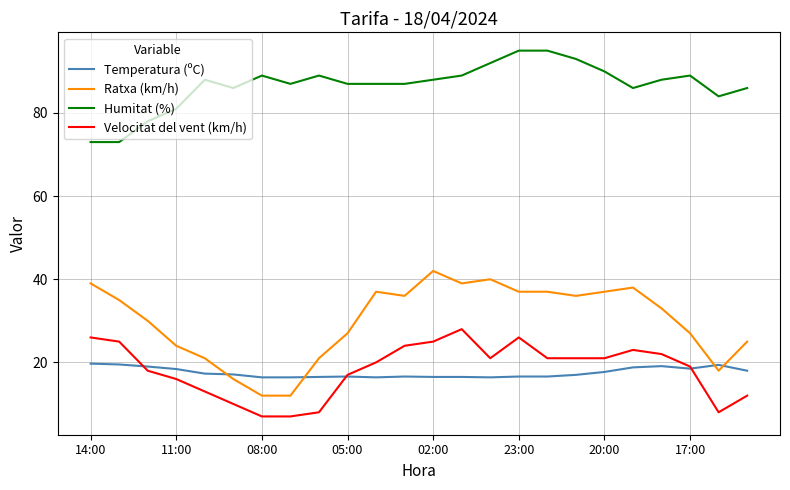

How many categories are shown in the chart?

24